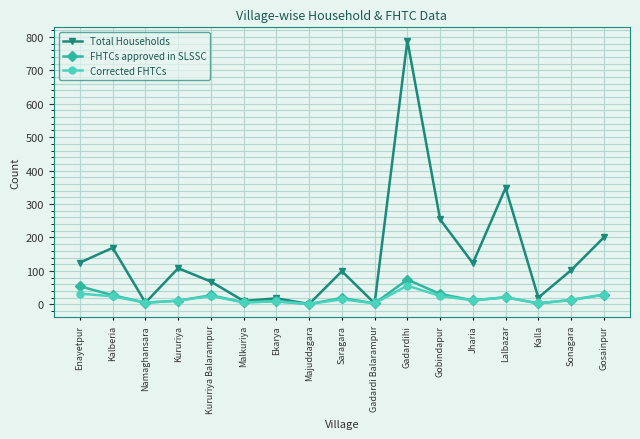

At which category does the chart reach its peak across all series?

Gadardihi